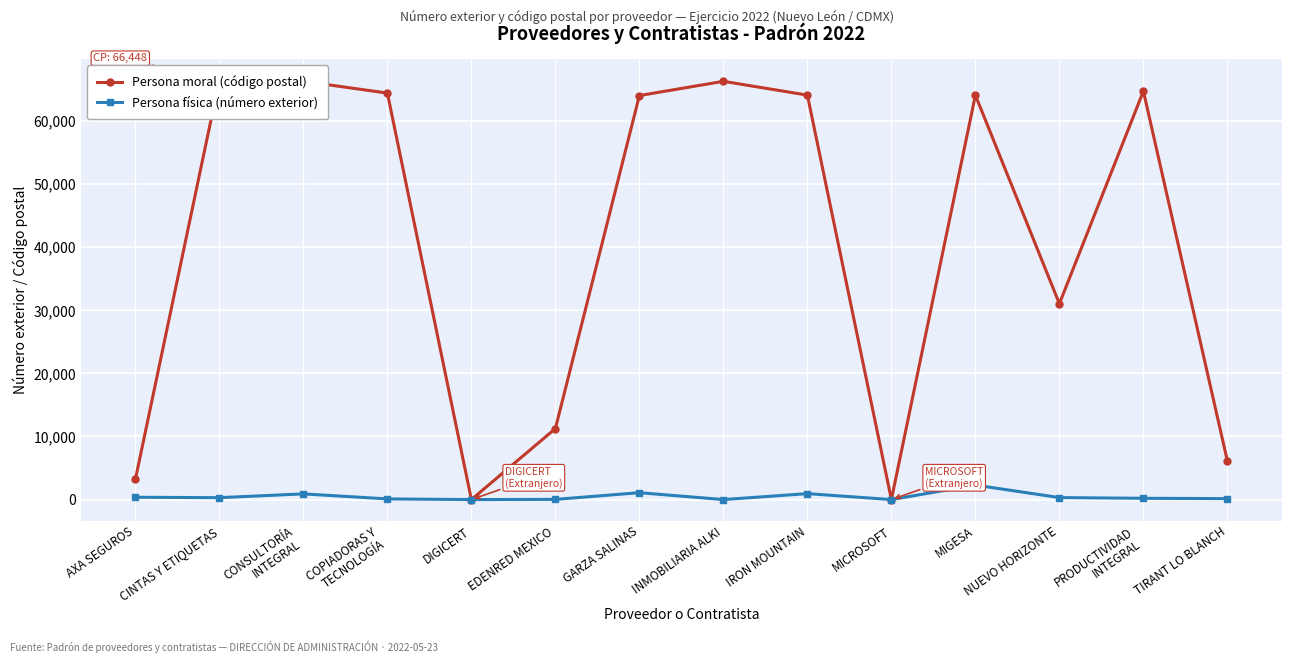

Is it true that Persona moral (código postal) equals 3200 at AXA SEGUROS?

True